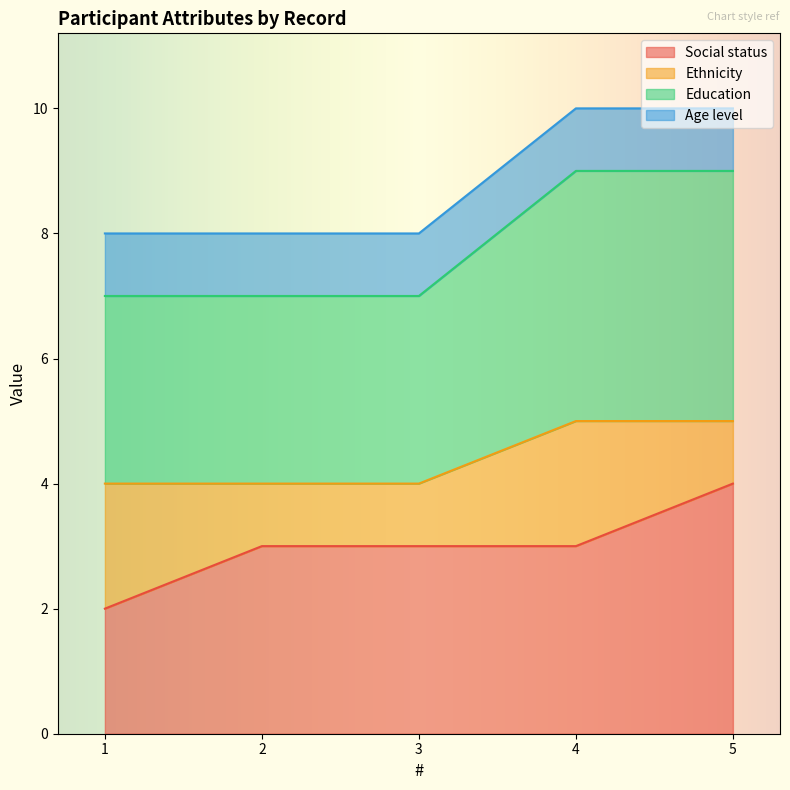

How many Social status values are between 3 and 4?

4